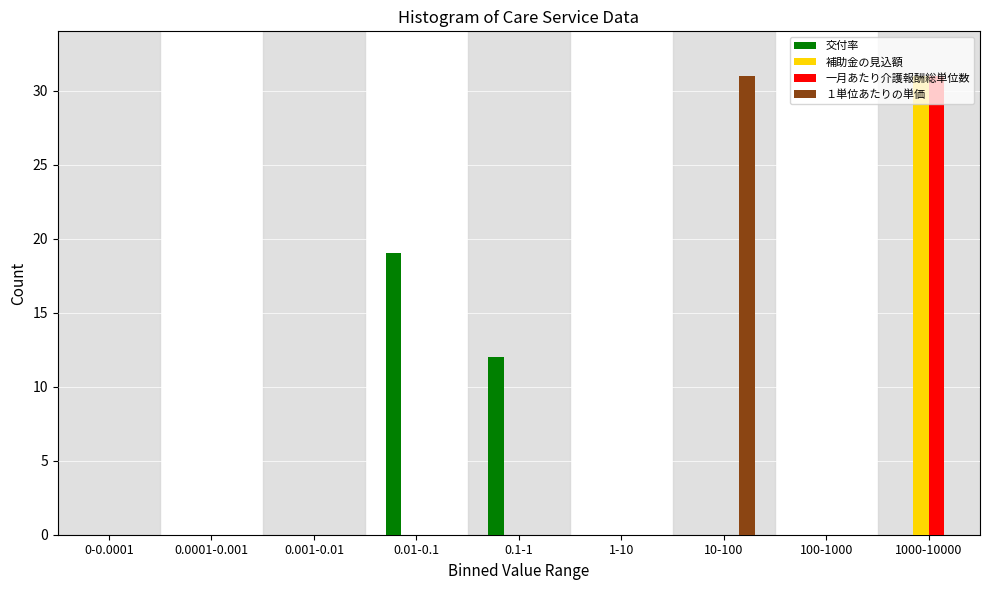

The value of 交付率 at 0-0.0001 is -13. True or false?

False